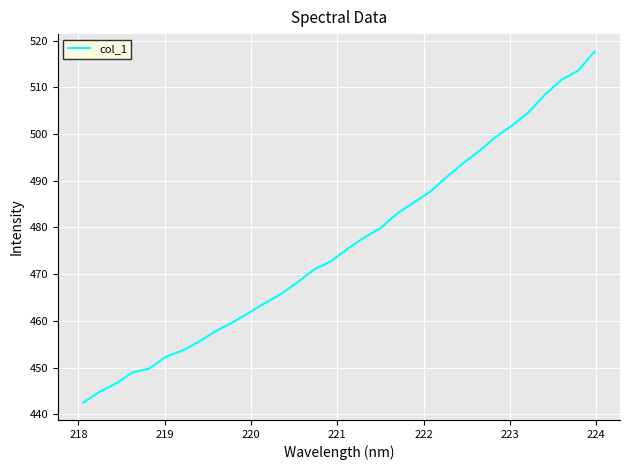

What is the difference between the maximum and minimum values?

75.1